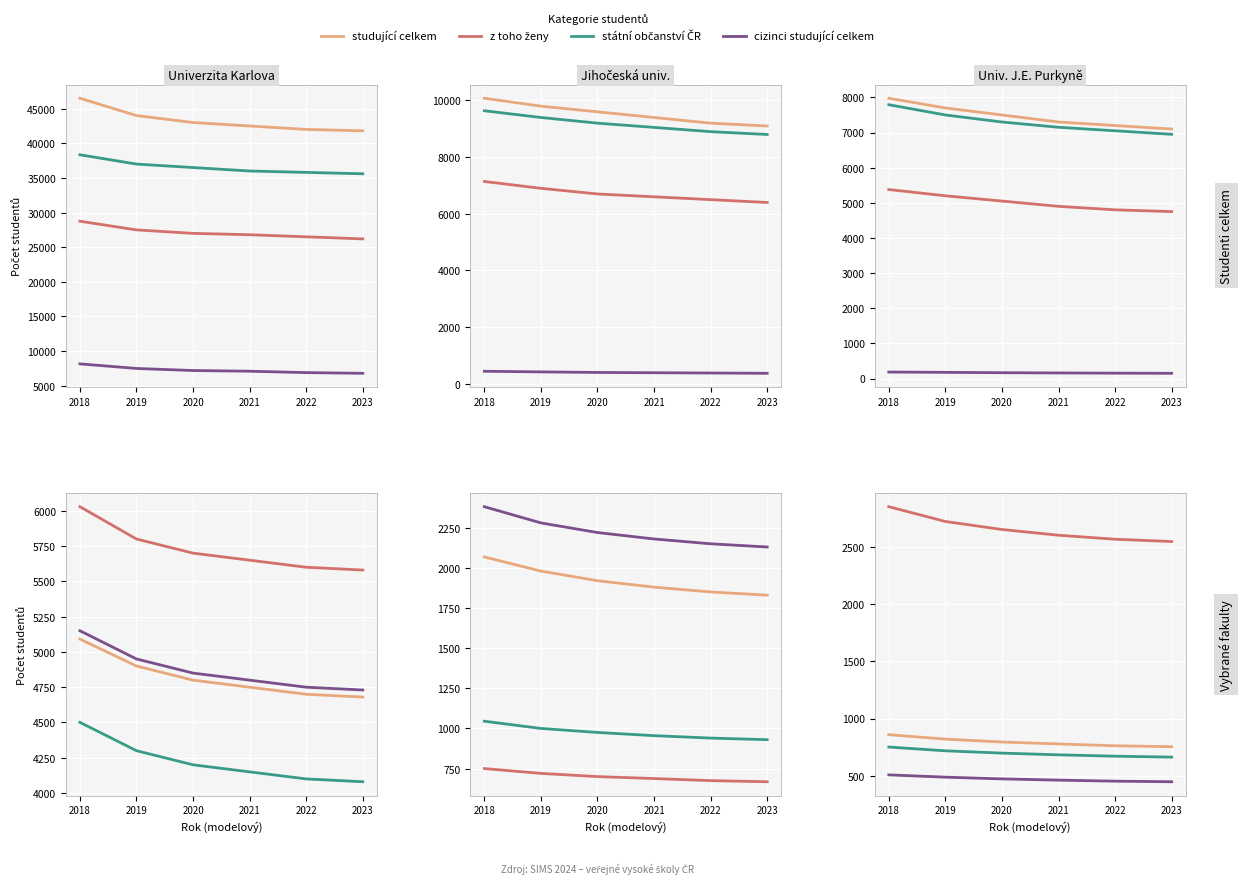

True or false: studující celkem and z toho ženy intersect in this chart.

False